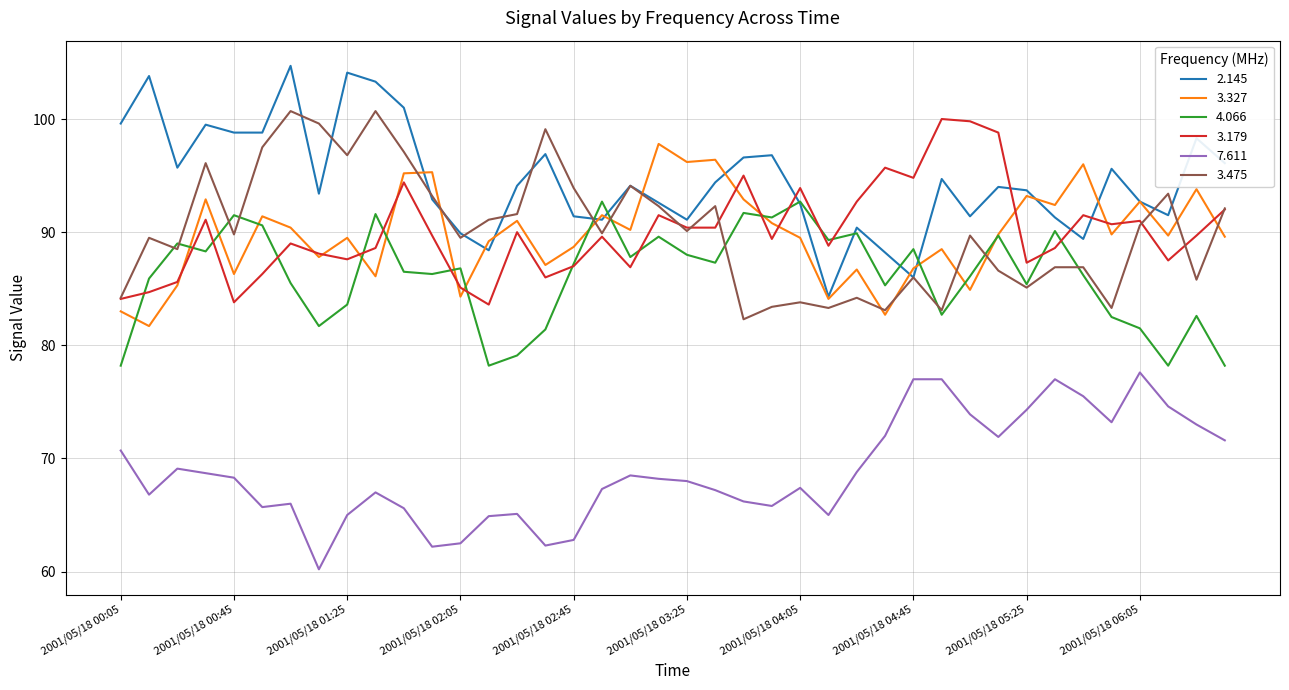

What is the sum of all 3.327 values?

3591.2